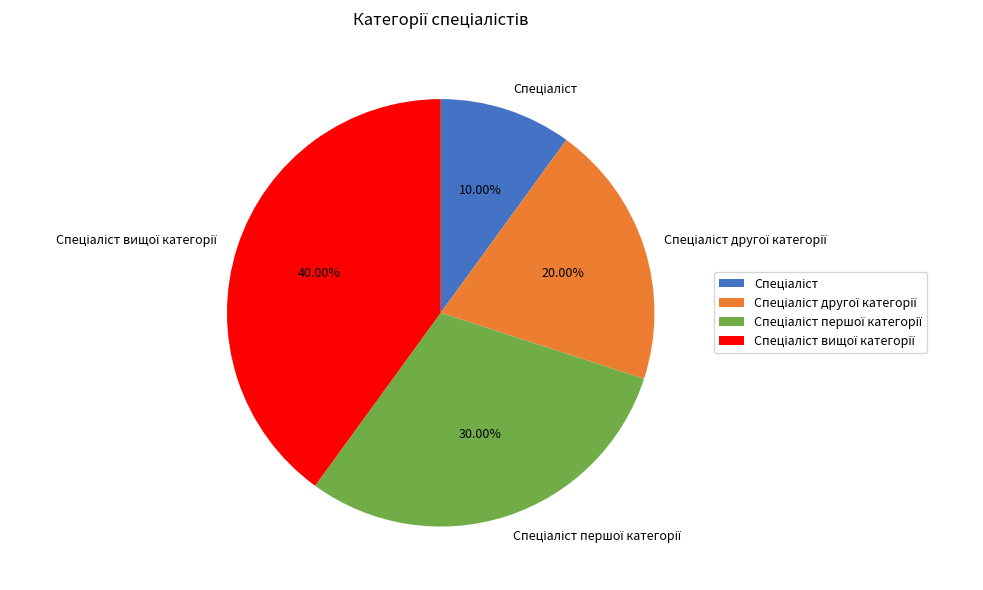

Does any single category account for the majority?

No